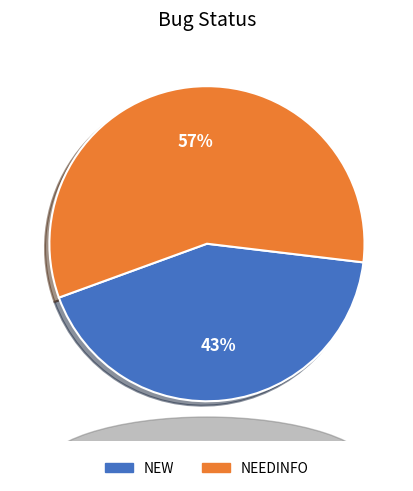

Which slice is the largest?

NEEDINFO